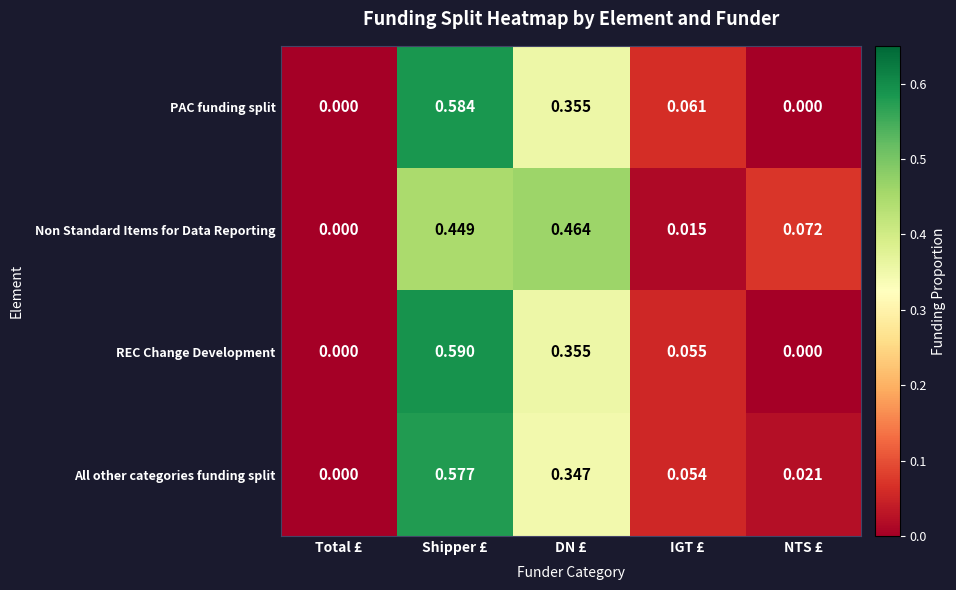

Which series has the largest range (max minus min)?

REC Change Development